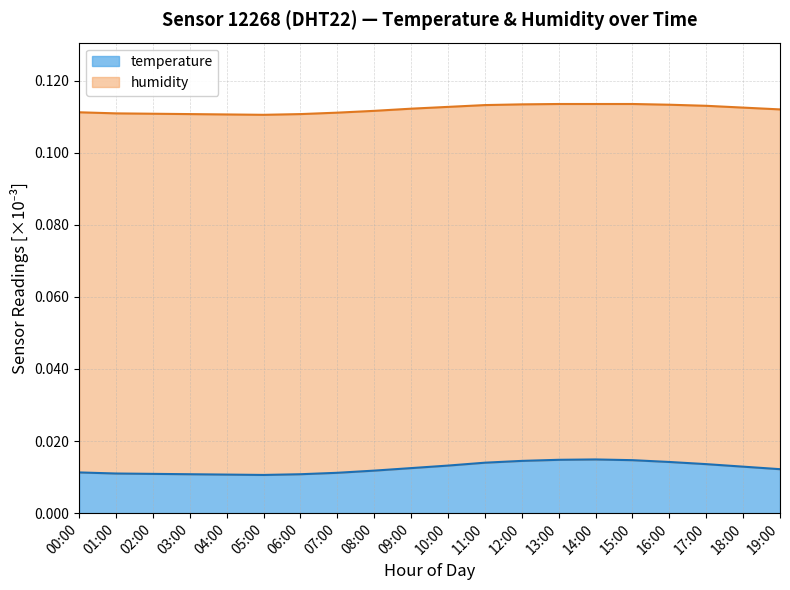

At which category does the chart reach its peak across all series?

14:00